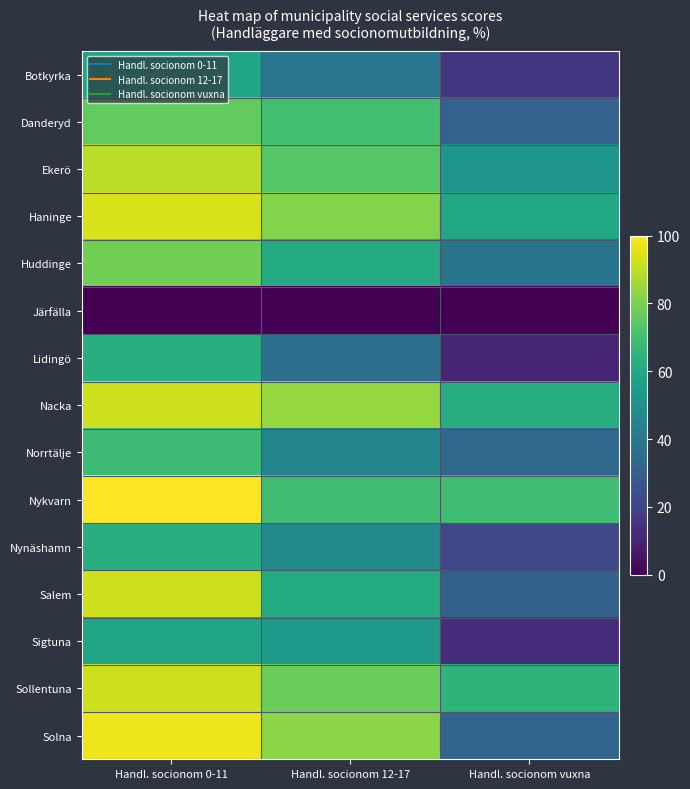

What is the spread (max minus min) of values at Handl. socionom 12-17?

84.3